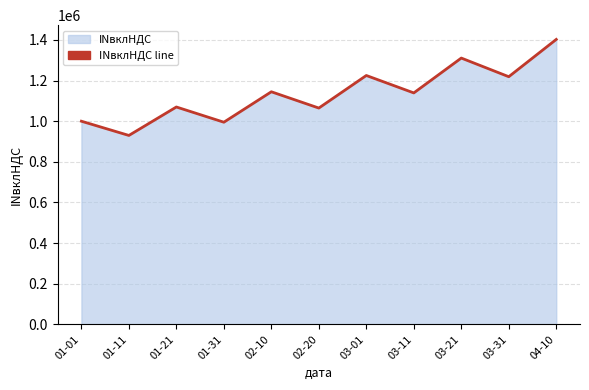

How many series are shown in this chart?

1